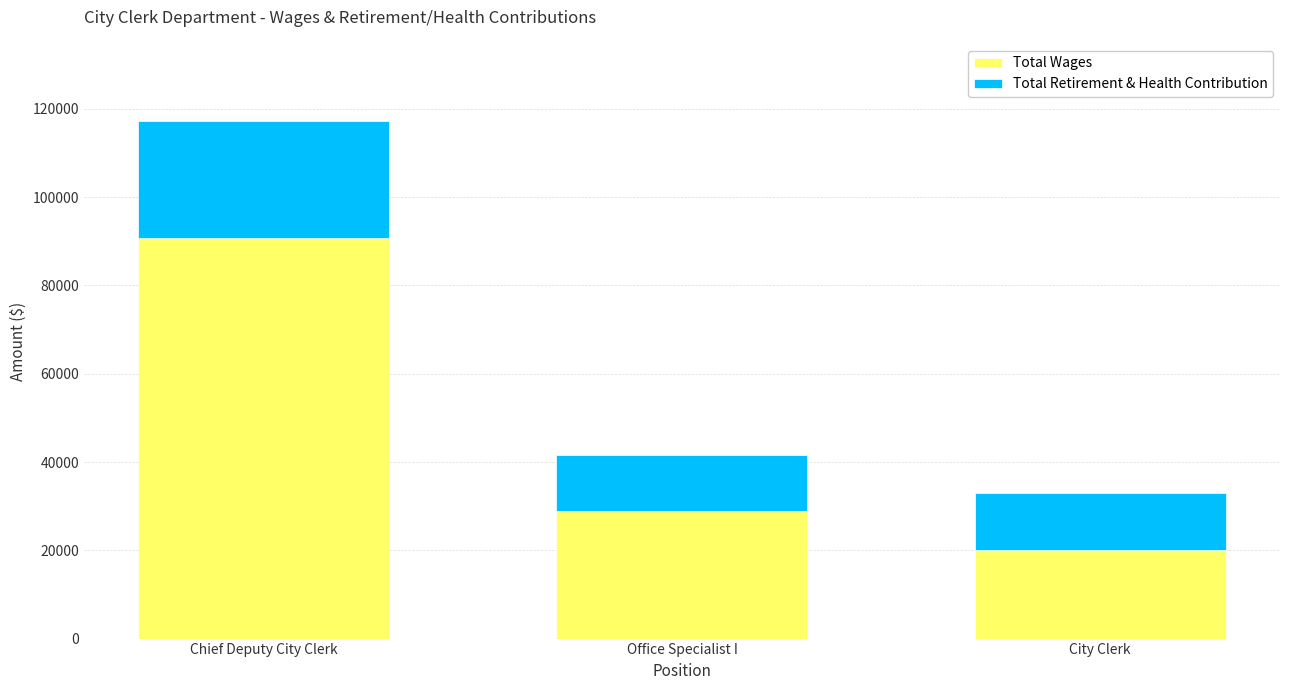

At which category is the sum across all series the highest?

Chief Deputy City Clerk